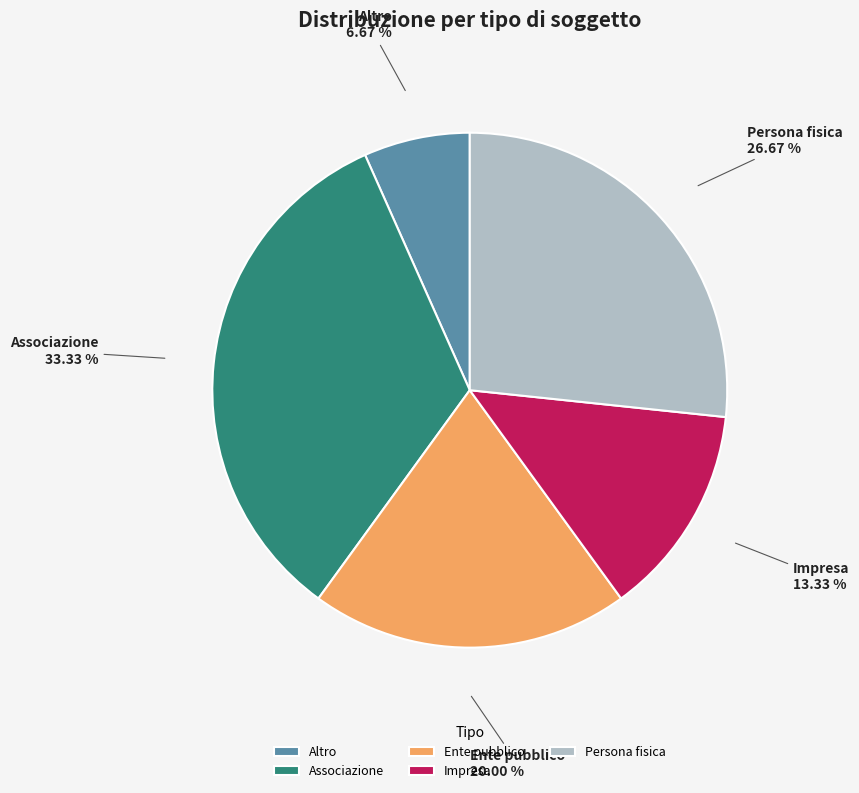

Which has a higher value, Altro or Impresa?

Impresa